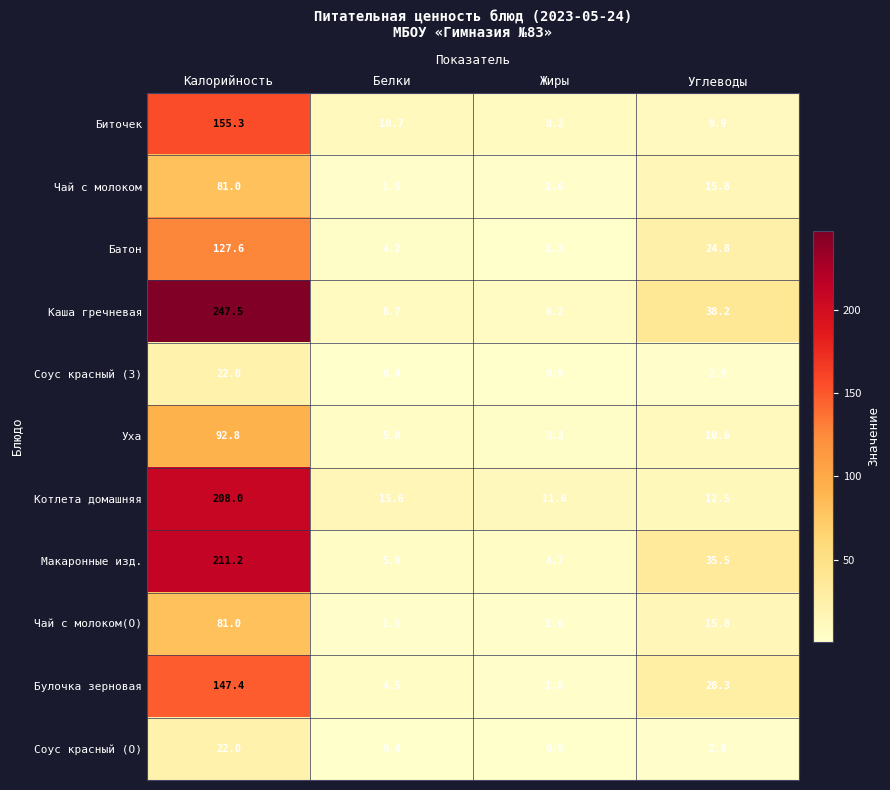

The value of Каша гречневая at Углеводы is 38.2. True or false?

True